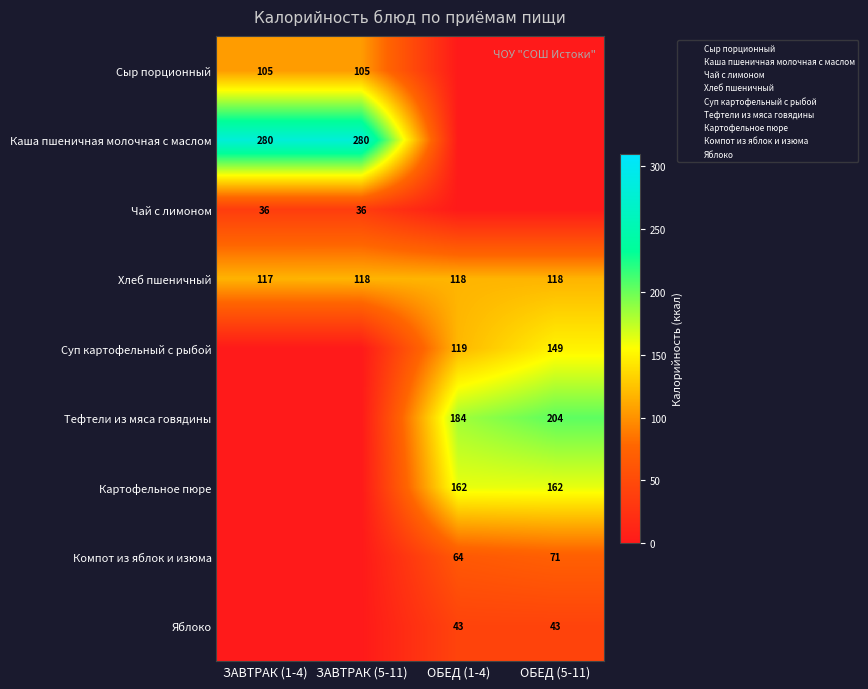

How many series are shown in this chart?

9